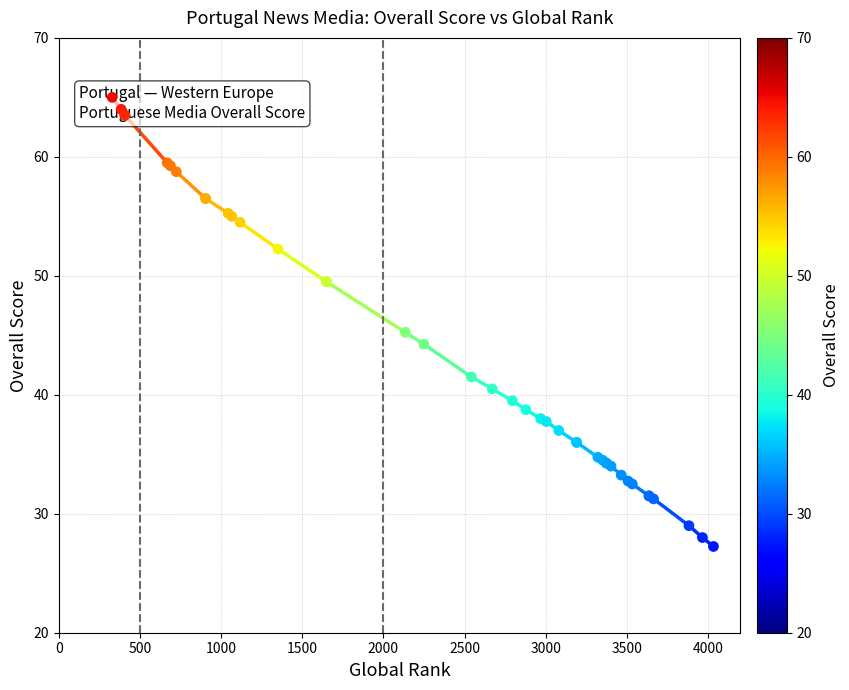

Between 4000 and 15, which is larger?

4000